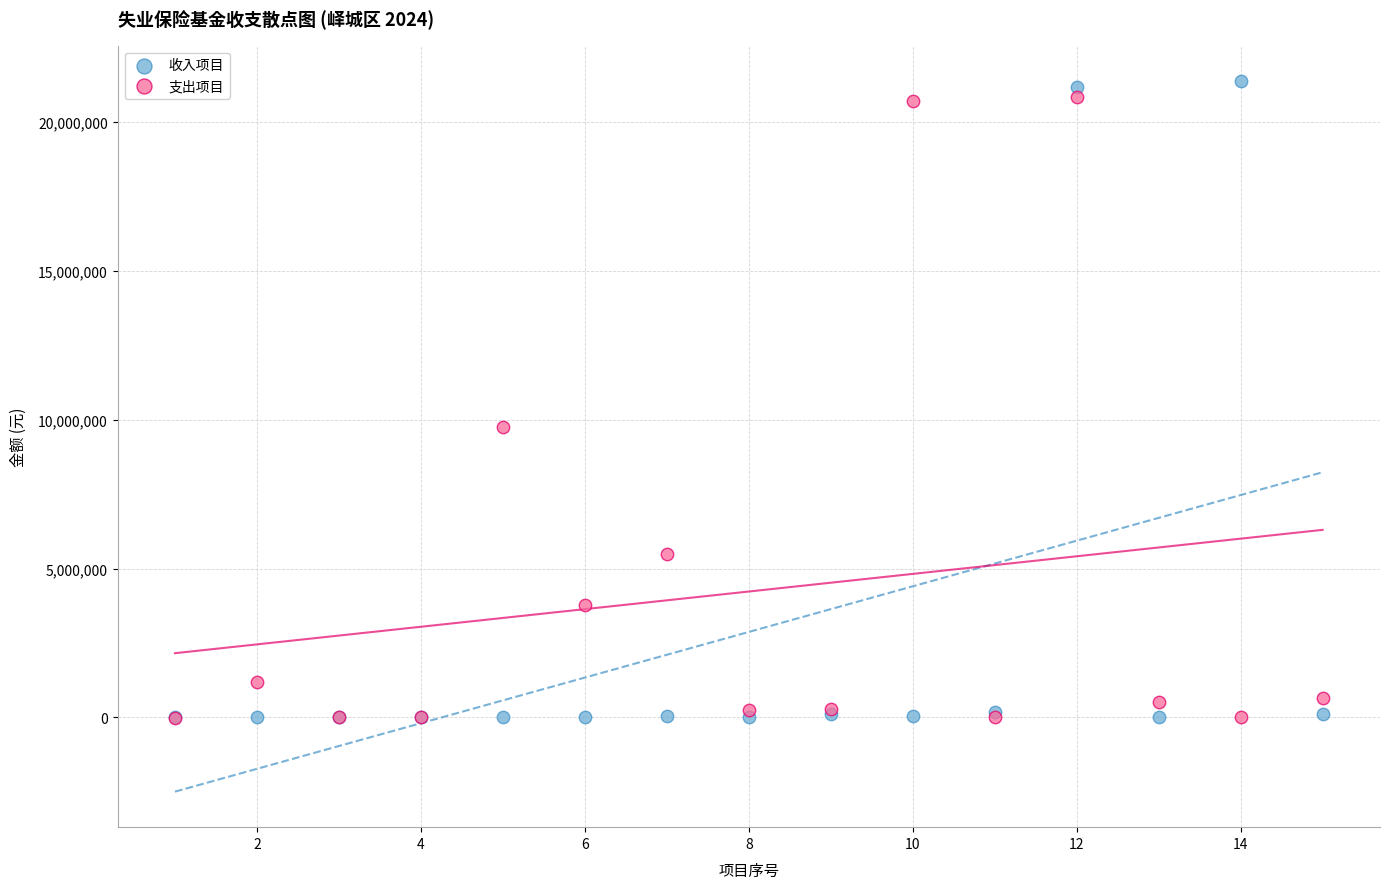

Across all series, what Y value is closest to 10677395?

9770000.0